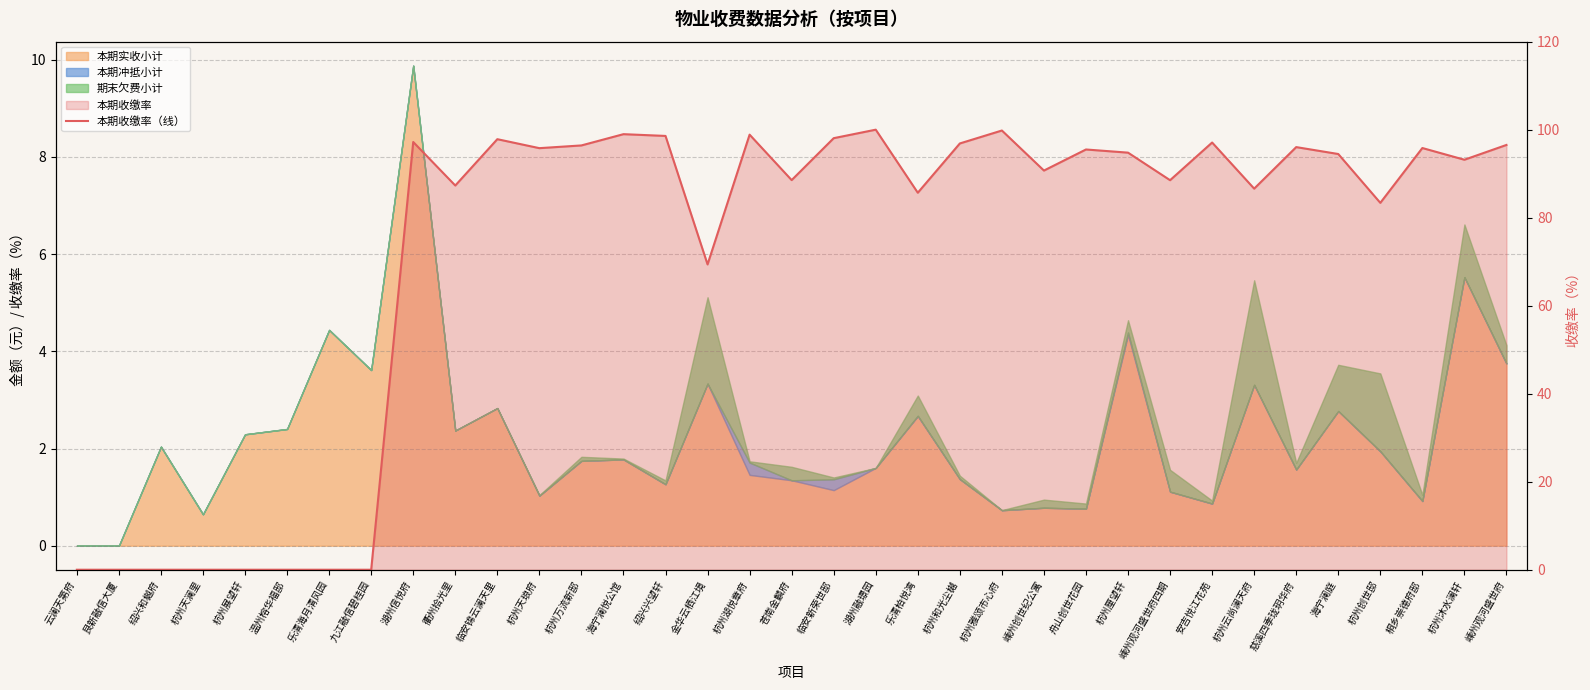

True or false: the data shows 65.3 at 温州榕华福邸.

False